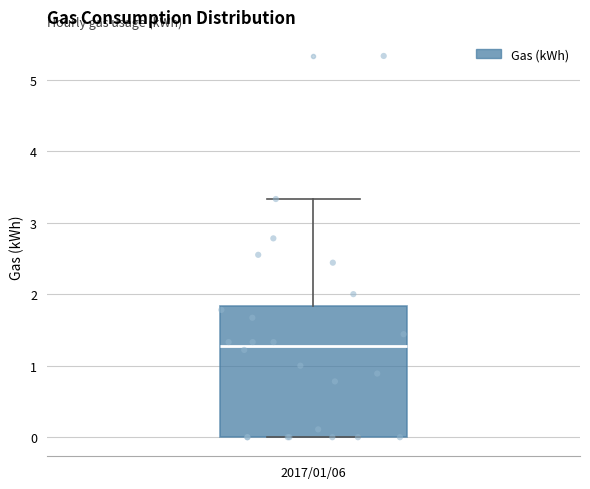

Transcribe this box plot: give where the median line is, the range the box spans, and where the two whiskers end, as read against the y-axis. The values are not printed on the chart, so give them approximately, as read against the axis.

median 1.3, box 0.0 to 1.8, whiskers 0.0 to 3.3